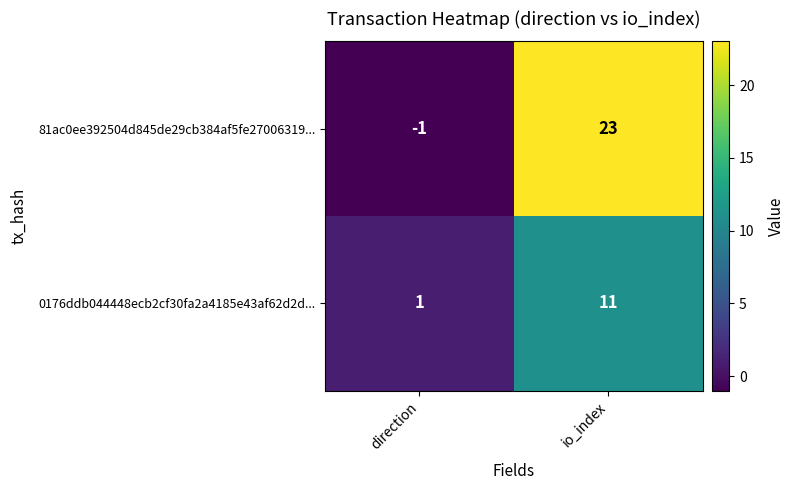

At direction, list the series in order from smallest to largest.

81ac0ee392504d845de29cb384af5fe27006319..., 0176ddb044448ecb2cf30fa2a4185e43af62d2d...